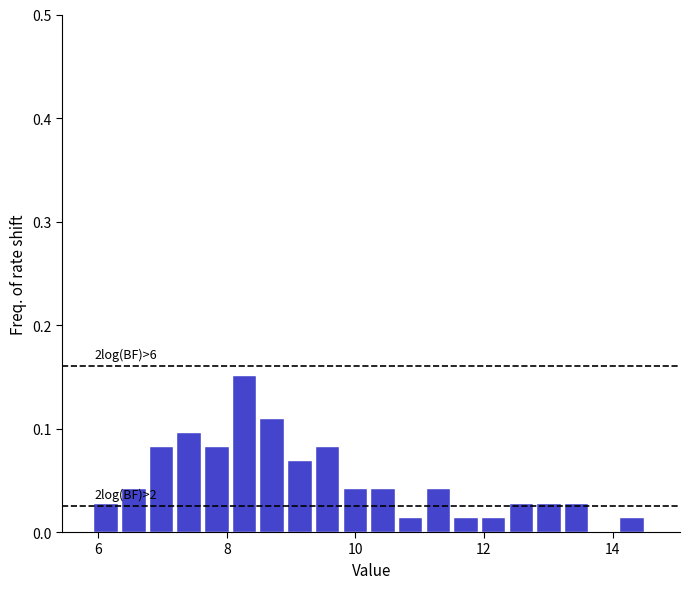

Read against the x-axis, roughly where is the centre of the tallest bar?

8.2